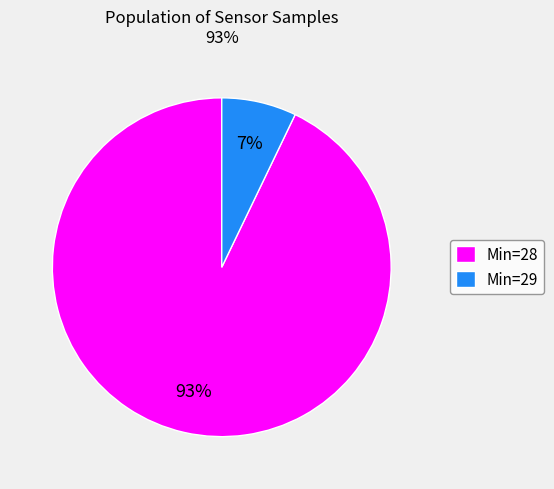

To the nearest percent, what portion does Min=29 represent?

7%